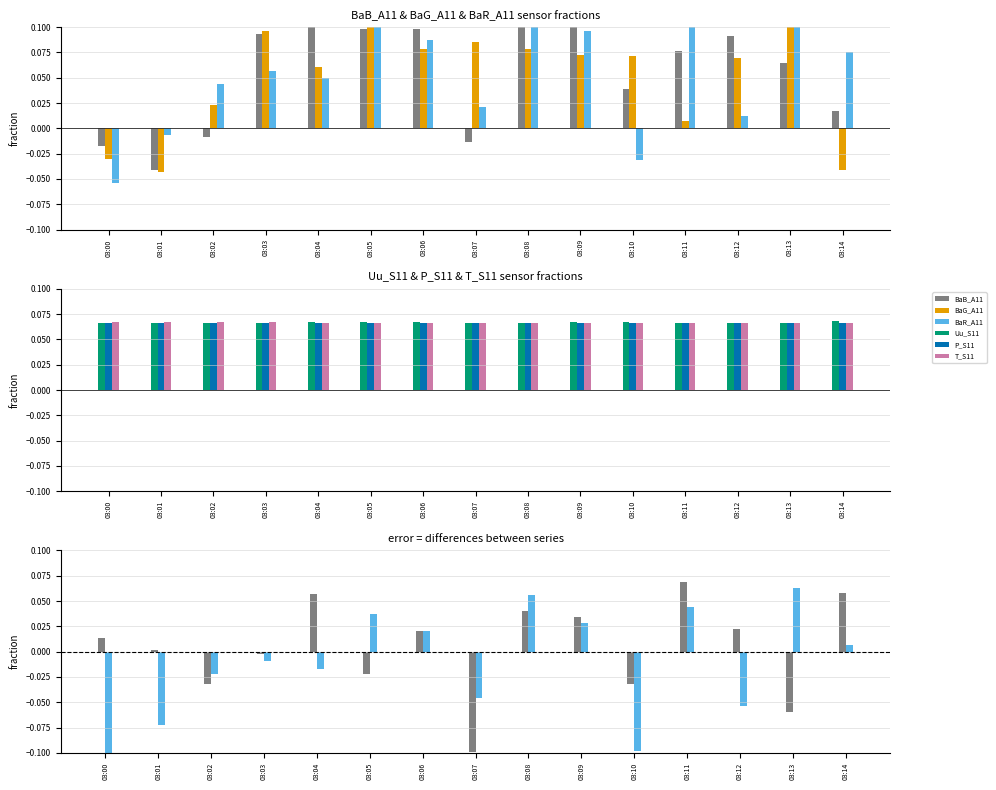

What is the spread (max minus min) of values at 03:00?

0.1